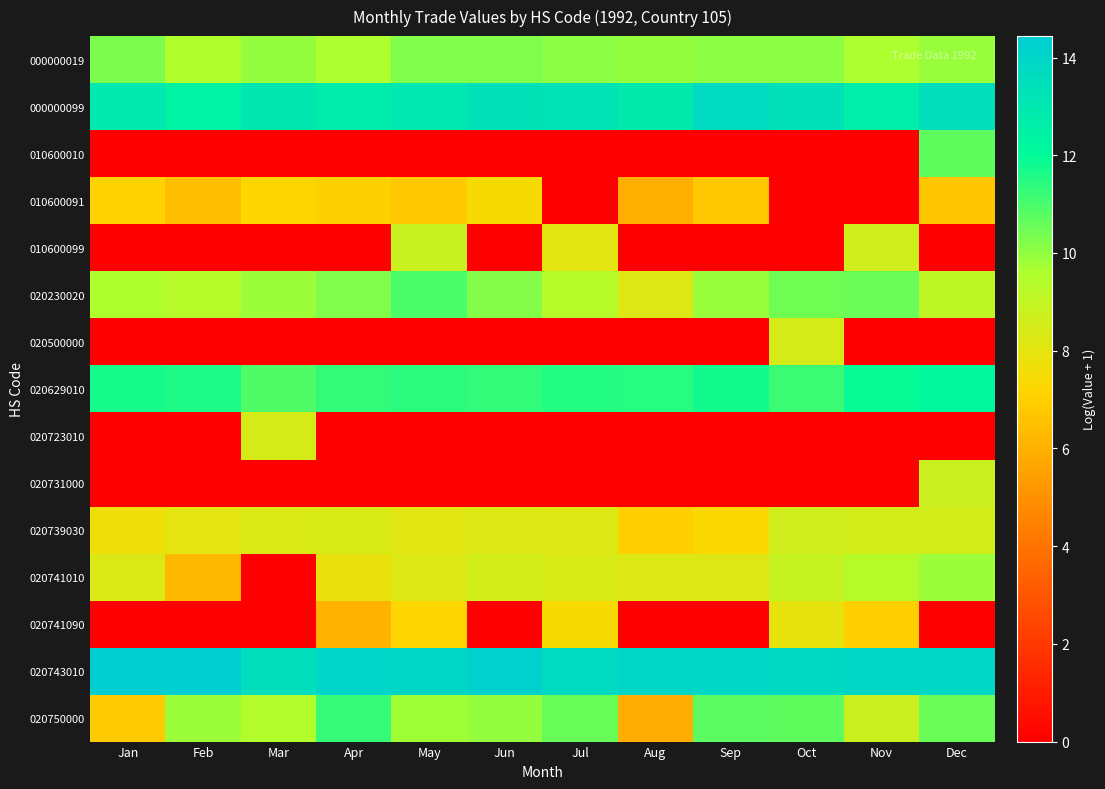

List the series in order of their peak value, highest first.

020743010, 000000099, 020629010, 020750000, 020230020, 010600010, 000000019, 020741010, 010600099, 020731000, 020739030, 020723010, 020500000, 020741090, 010600091